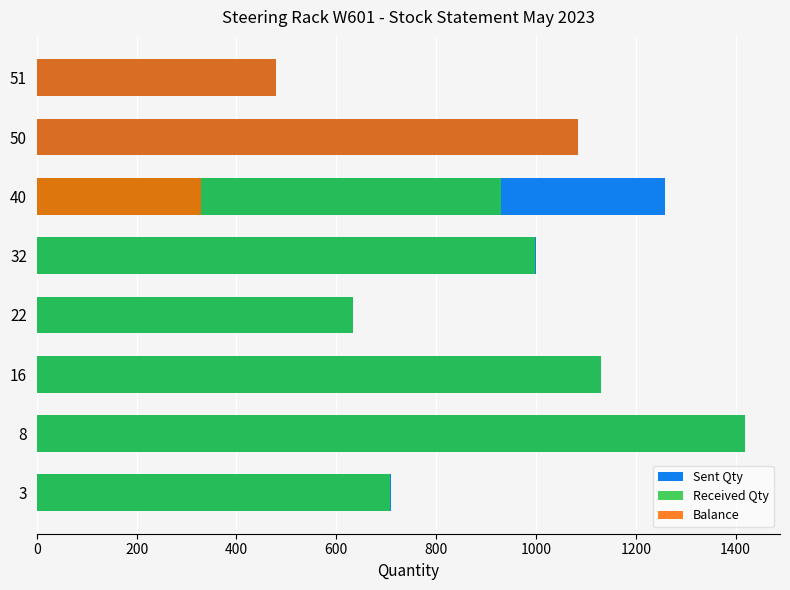

Rank the series at 32 from lowest to highest value.

Balance, Received Qty, Sent Qty